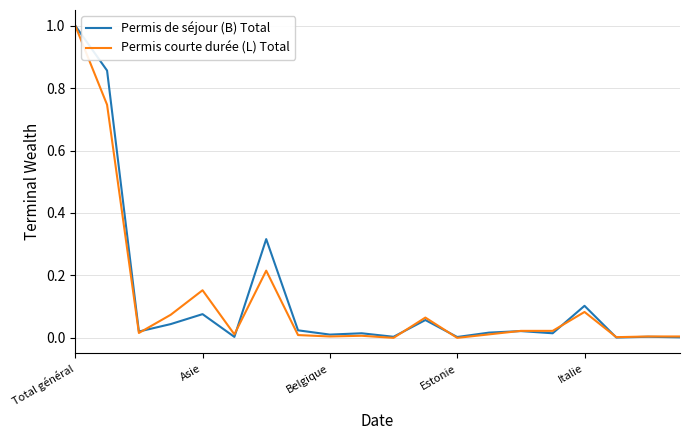

What is the greatest value displayed?

1.0